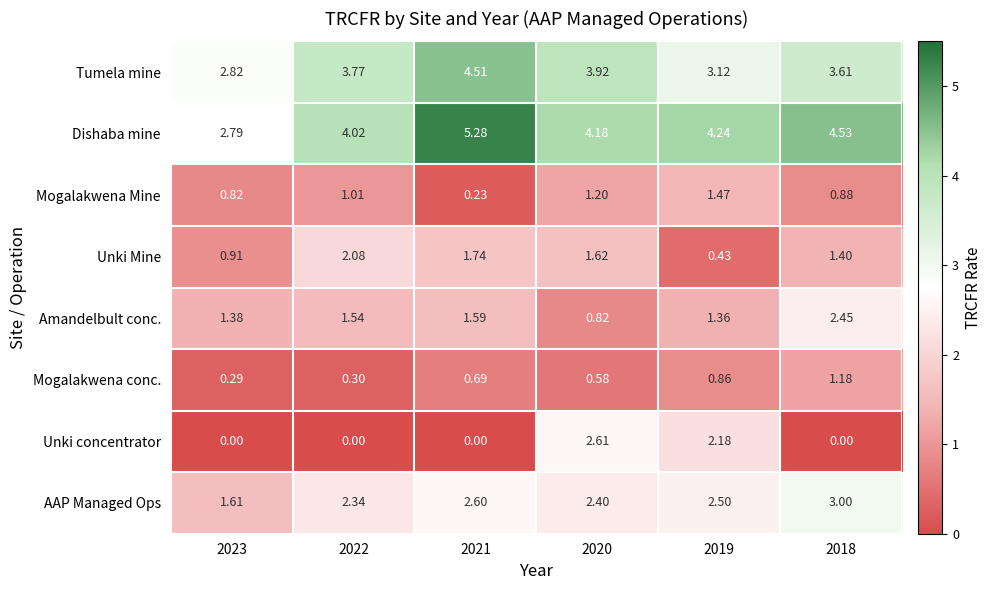

Rank the series at 2022 from lowest to highest value.

Unki concentrator, Mogalakwena conc., Mogalakwena Mine, Amandelbult conc., Unki Mine, AAP Managed Ops, Tumela mine, Dishaba mine